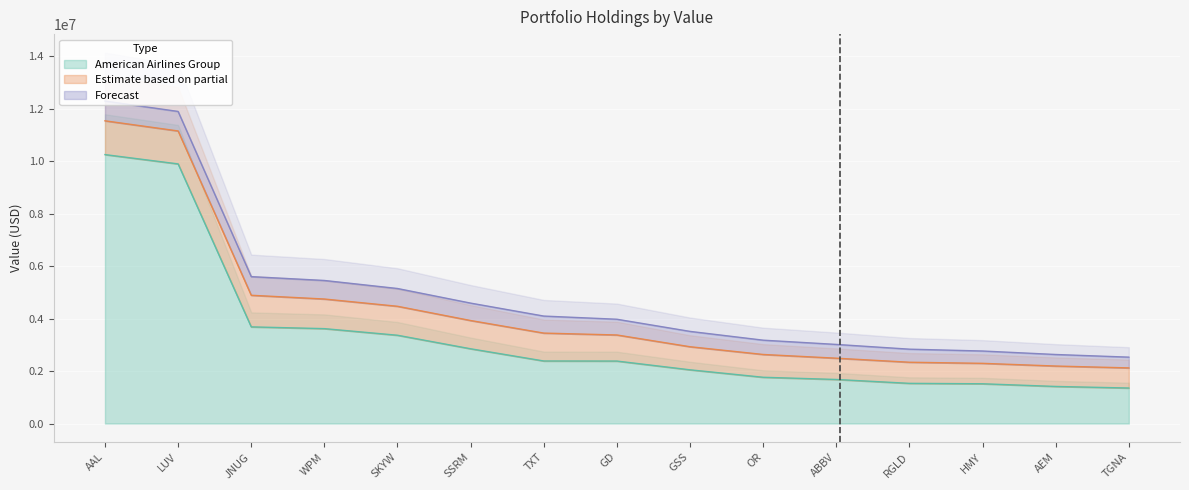

Which category has the lowest value in the American Airlines Group series?

TGNA